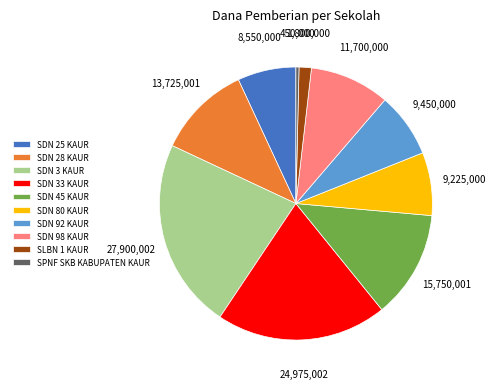

Is it true that SPNF SKB KABUPATEN KAUR is 14% of the pie?

False